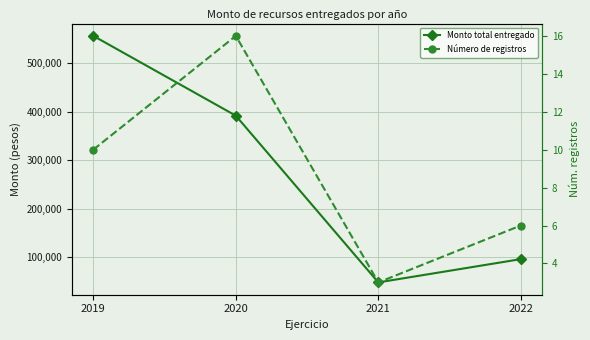

True or false: Número de registros has a value of 16 at 2020.

True